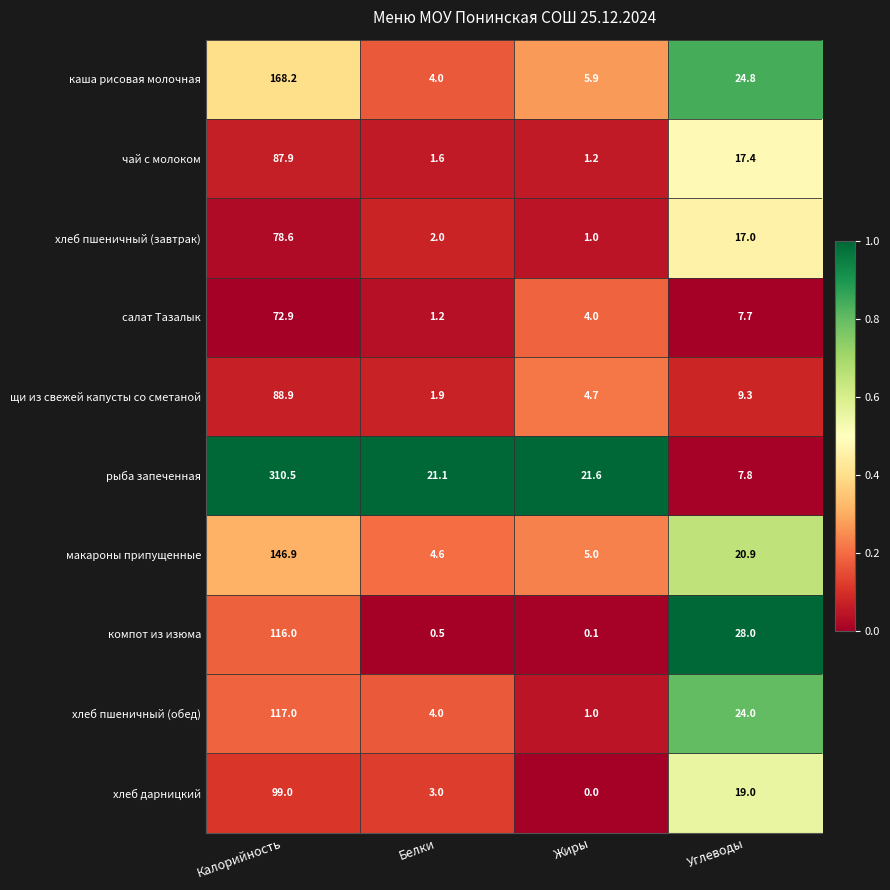

What is the sum of all рыба запеченная values?

361.0